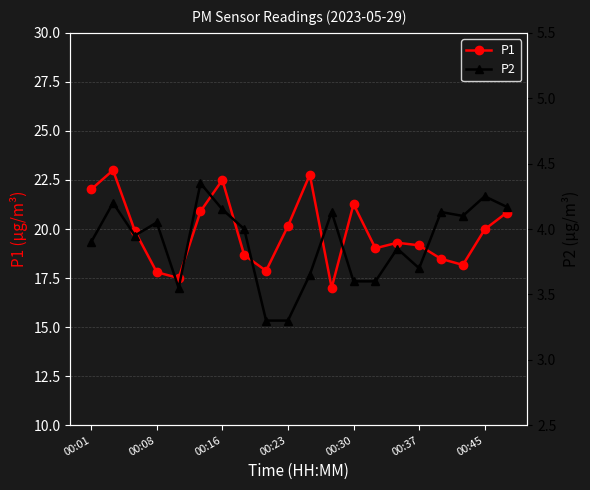

How many values in the P2 series are below 4?

10